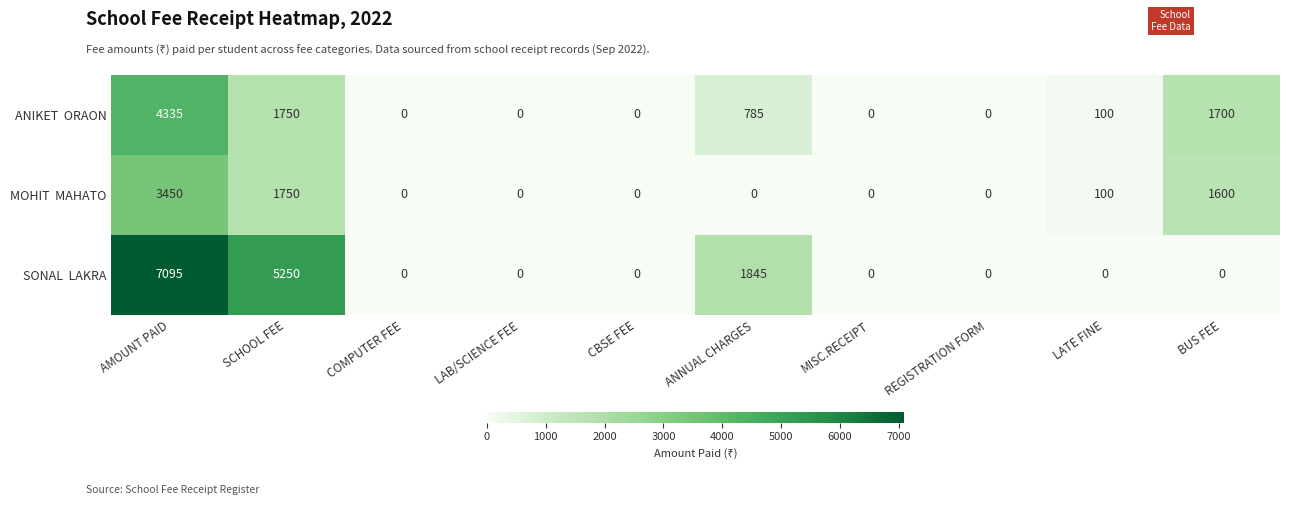

How many series are shown in this chart?

3